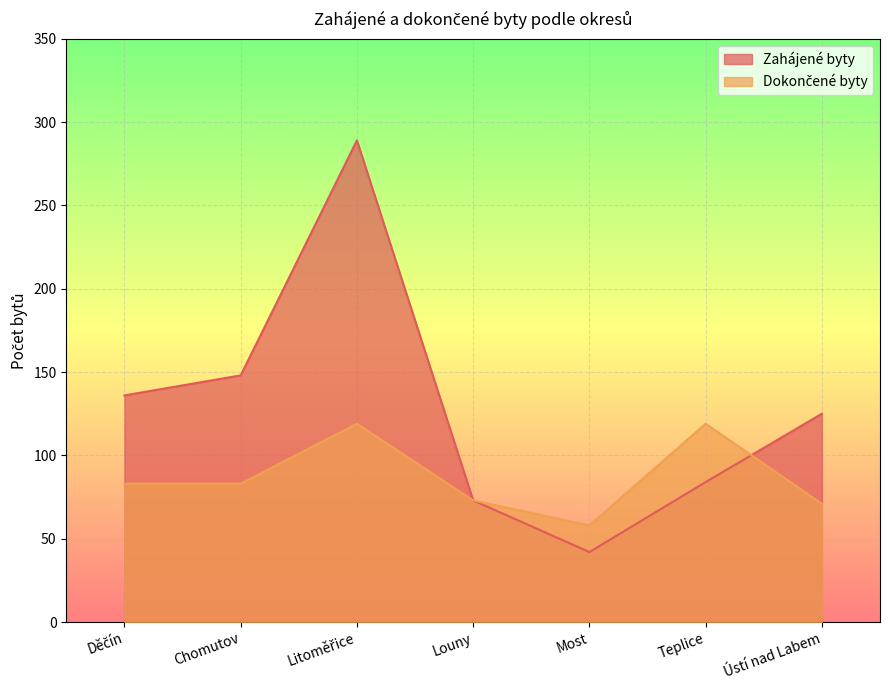

What position from the left is Teplice?

6